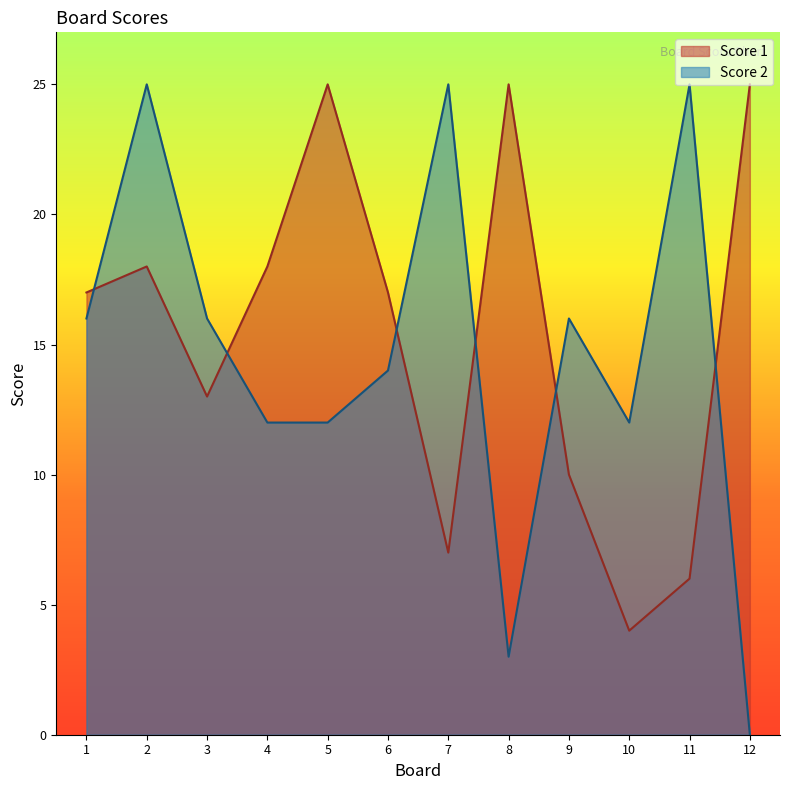

What is the value of the Score 1 point at the 3rd from the left?

13